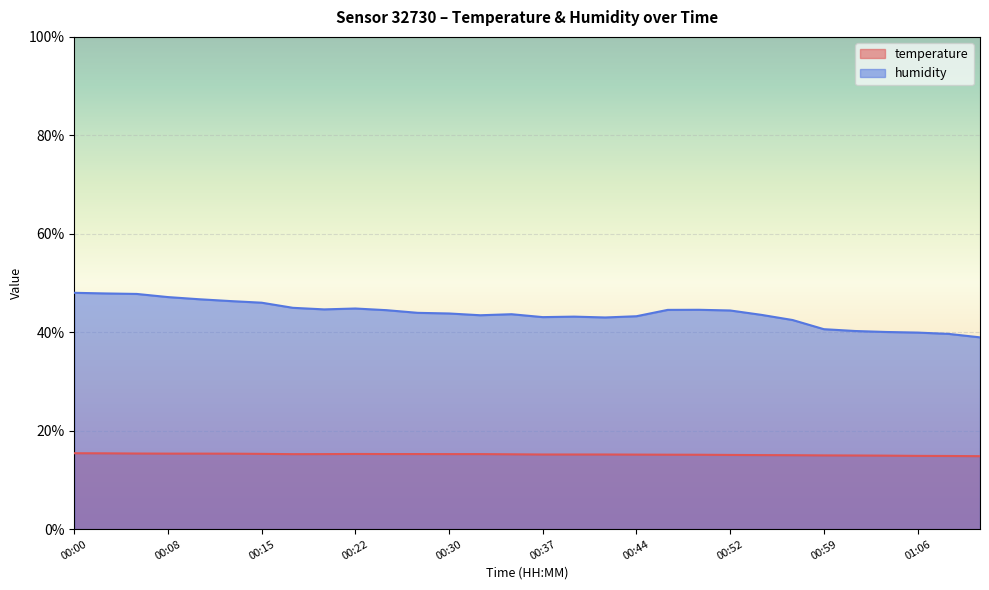

What position from the right is 00:49?

10